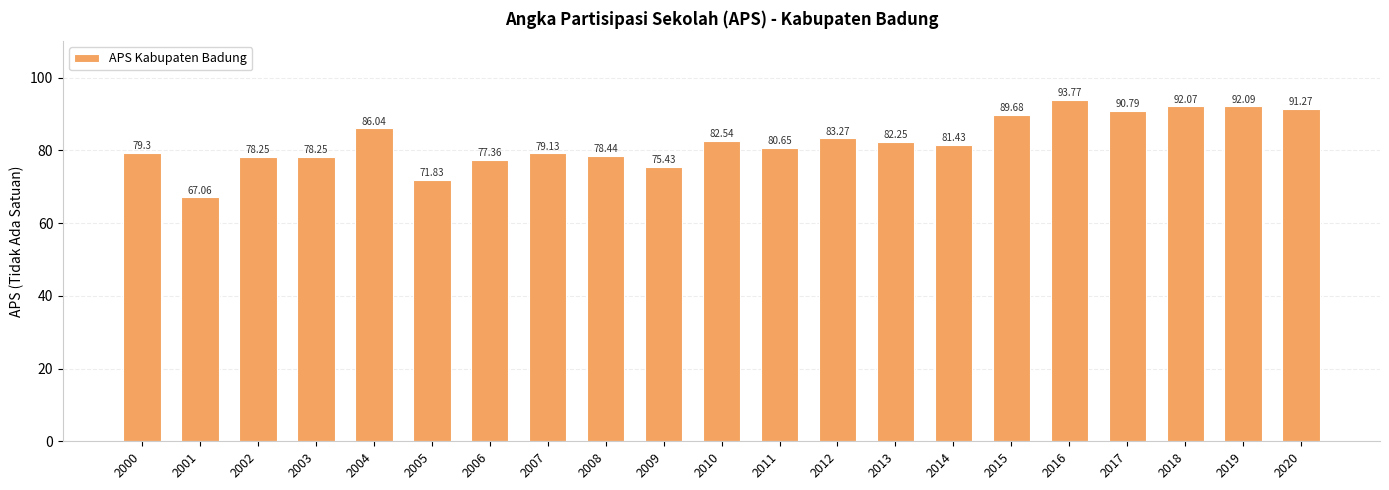

What is the difference between the values at 2019 and 2002?

13.8